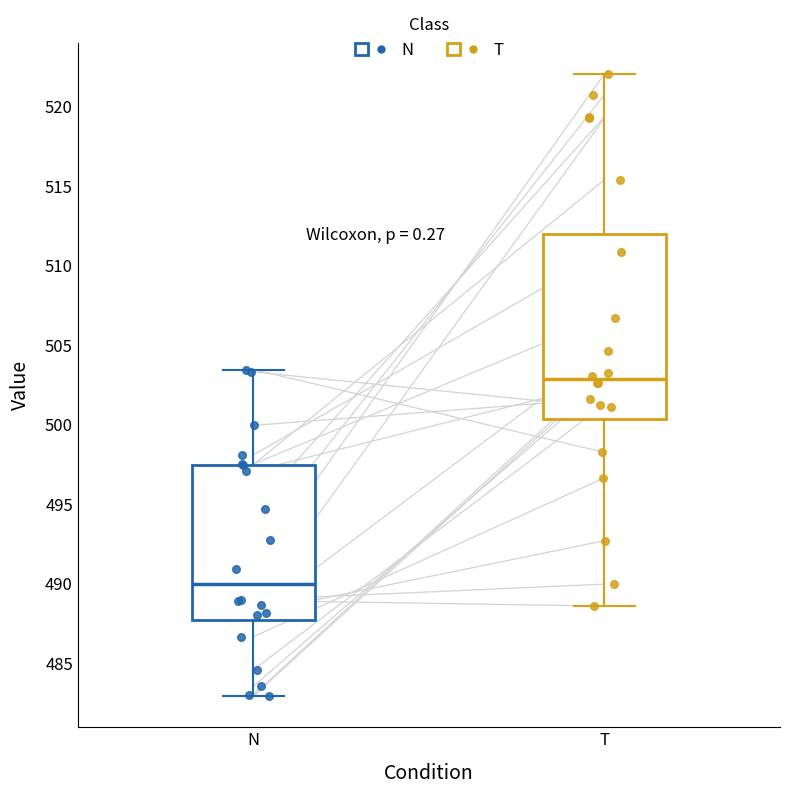

Where does the upper whisker of the box for T end on the y-axis? The values are not printed on the chart, so give them approximately, as read against the axis.

522.0